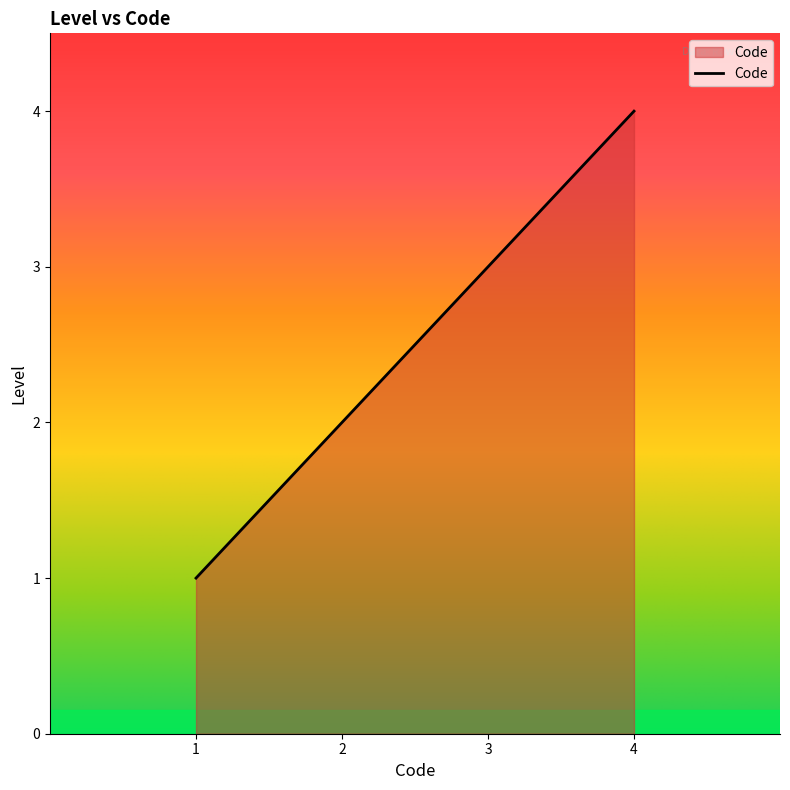

Is it true that the value at 1 is 1?

True